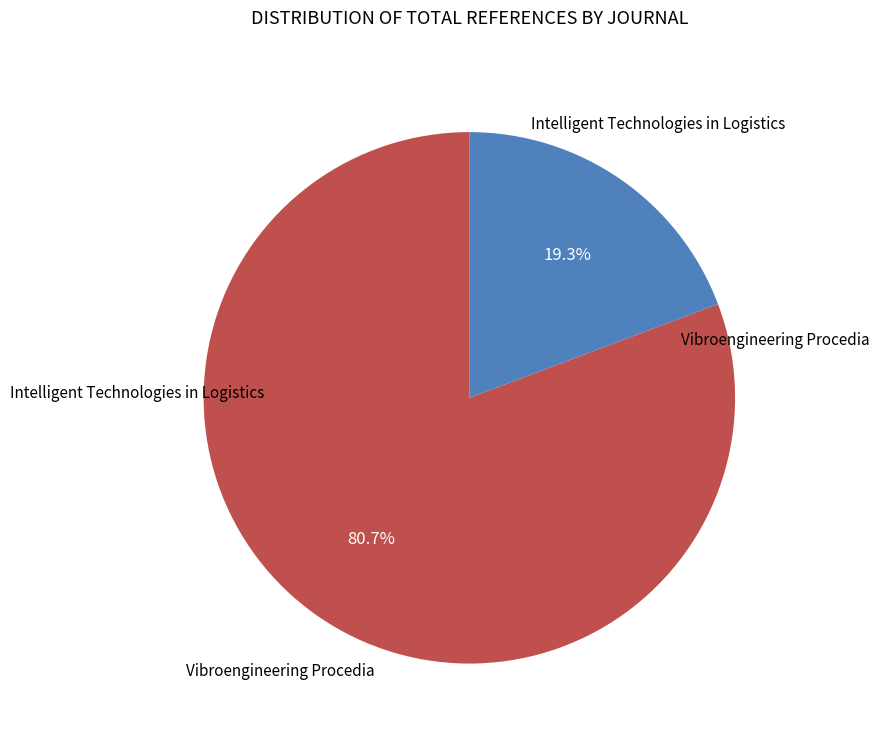

Is there any slice that represents more than half of the pie?

Yes